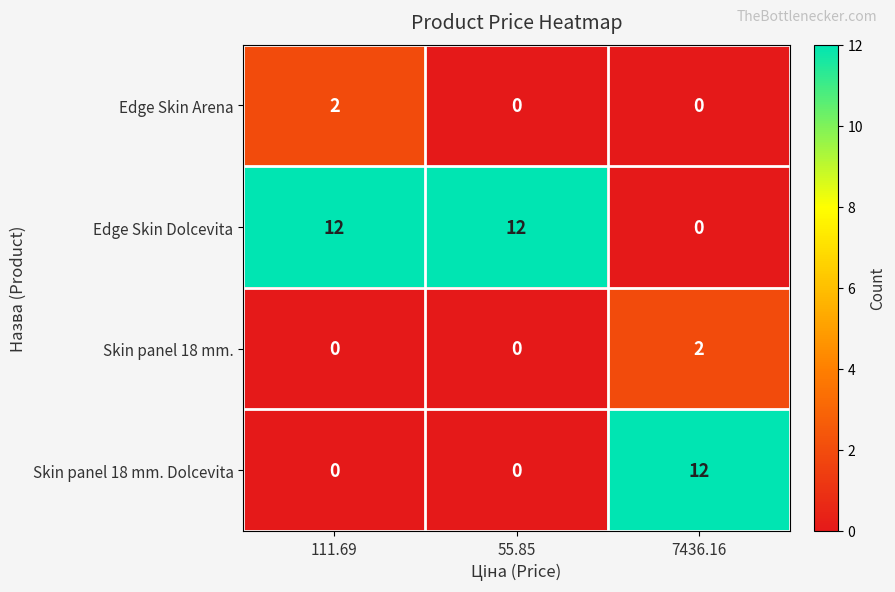

How many series are shown in this chart?

4